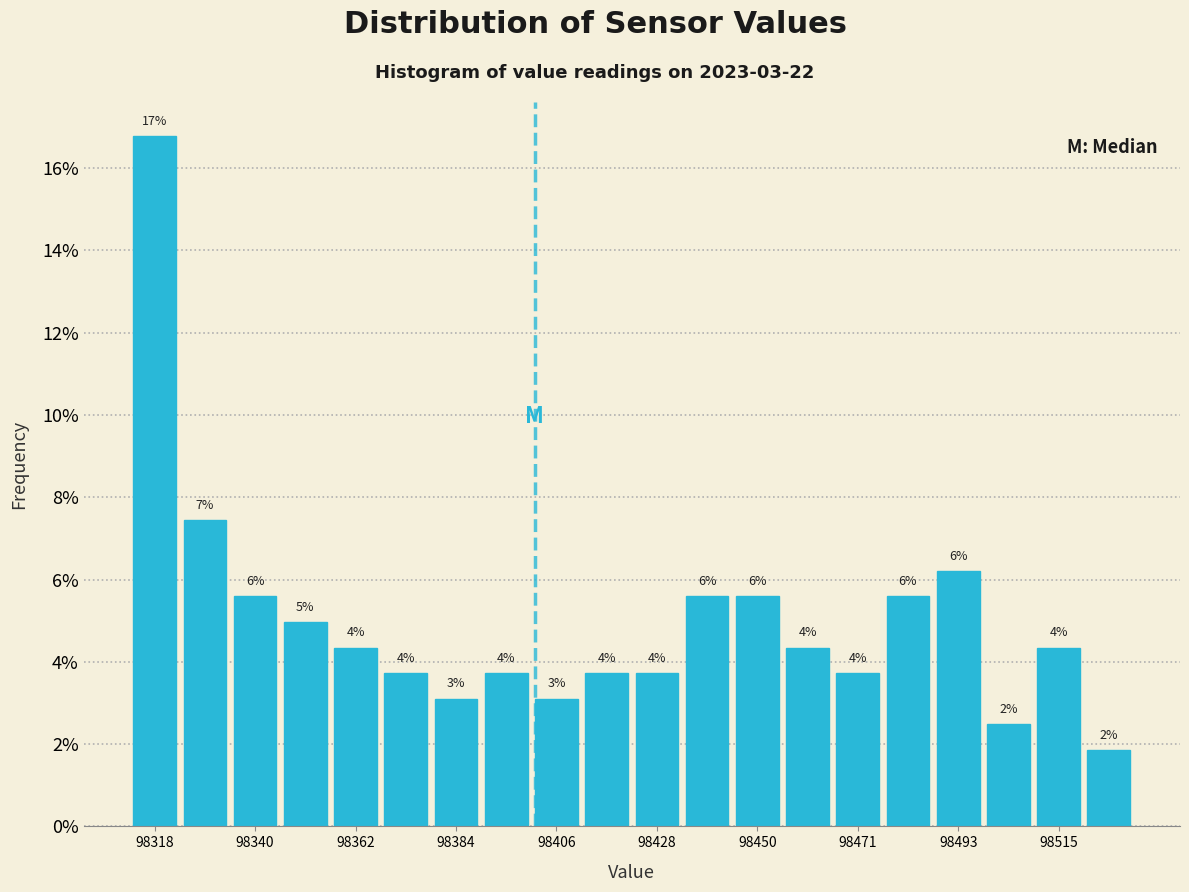

Read against the x-axis, roughly where is the centre of the tallest bar?

98320